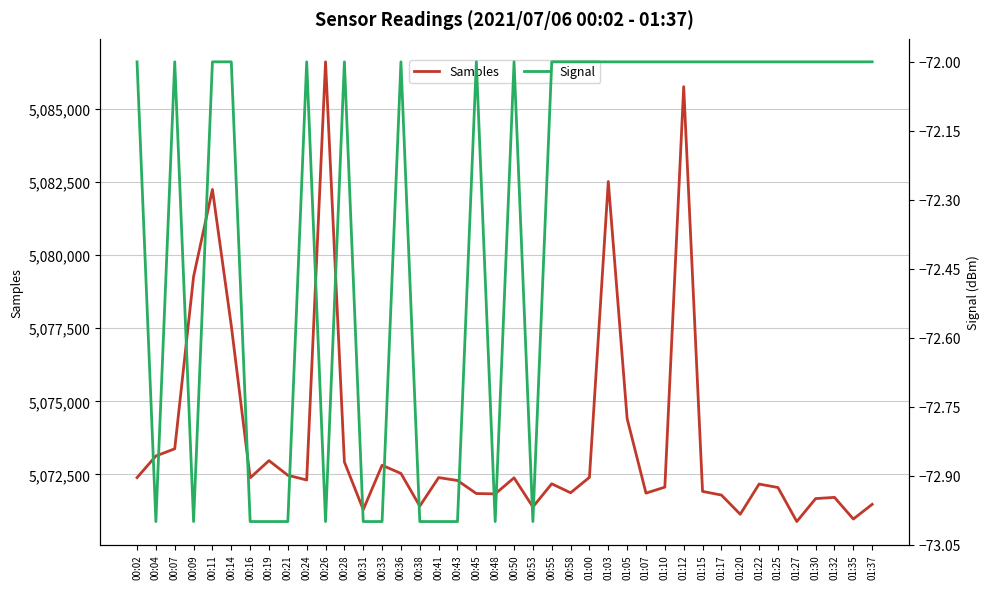

What is the average value of the Samples series?

5073668